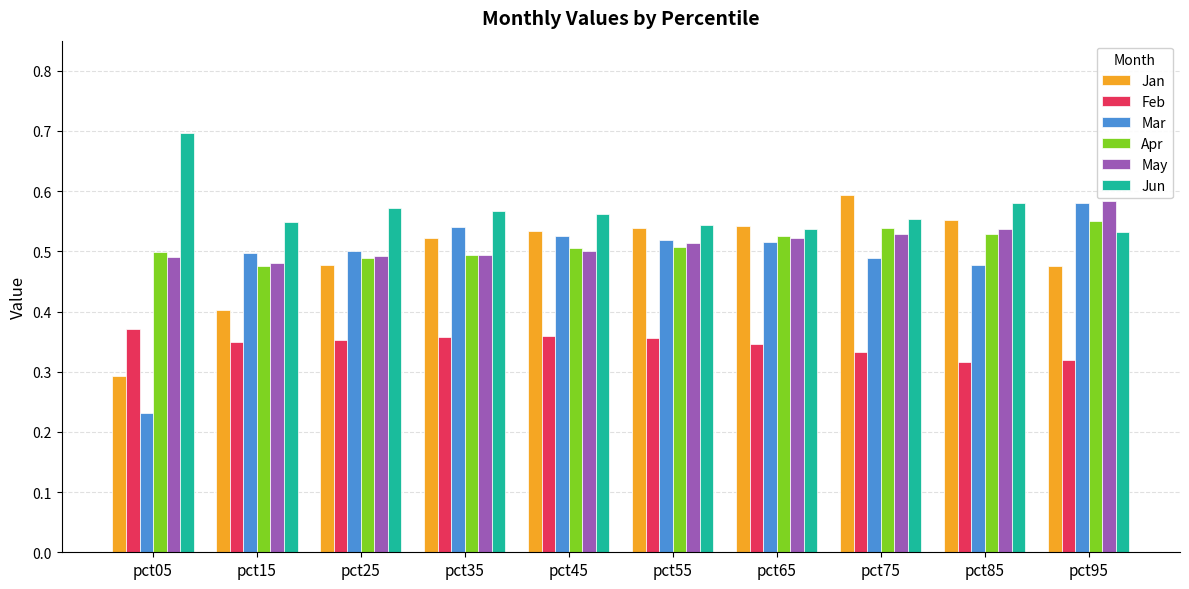

At pct05, list the series in order from smallest to largest.

Mar, Jan, Feb, May, Apr, Jun